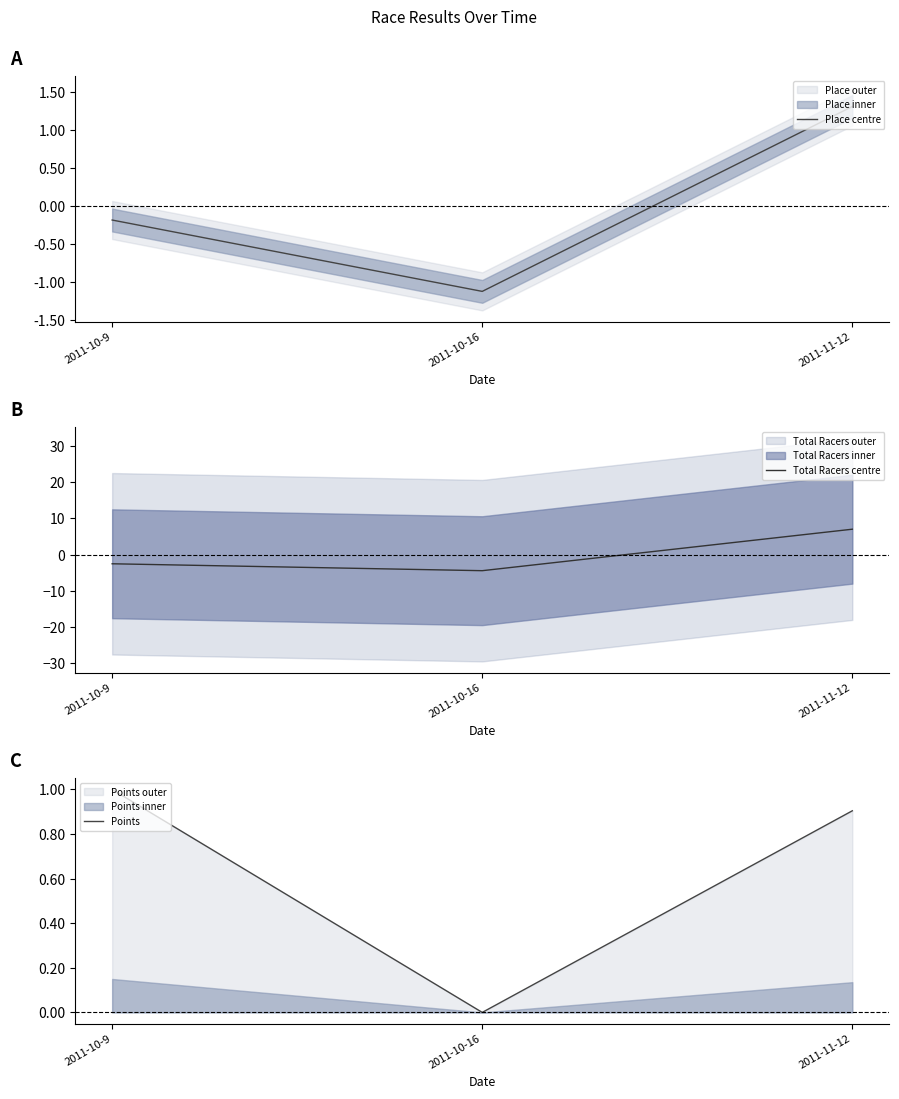

Reading right to left, transcribe all the data shown in this chart.

Place centre: 1.3	-1.1	-0.2
Total Racers centre: 7.0	-4.4	-2.5
Points: 0.9	0.0	1.0